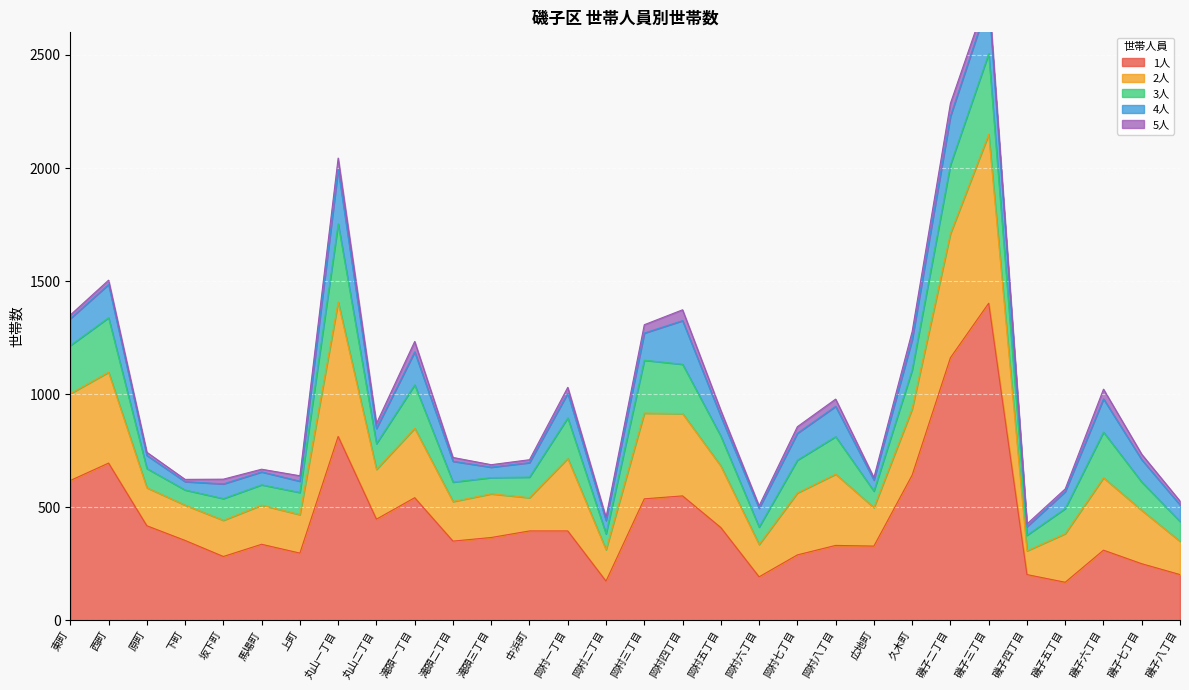

How many lines are shown in the chart?

5